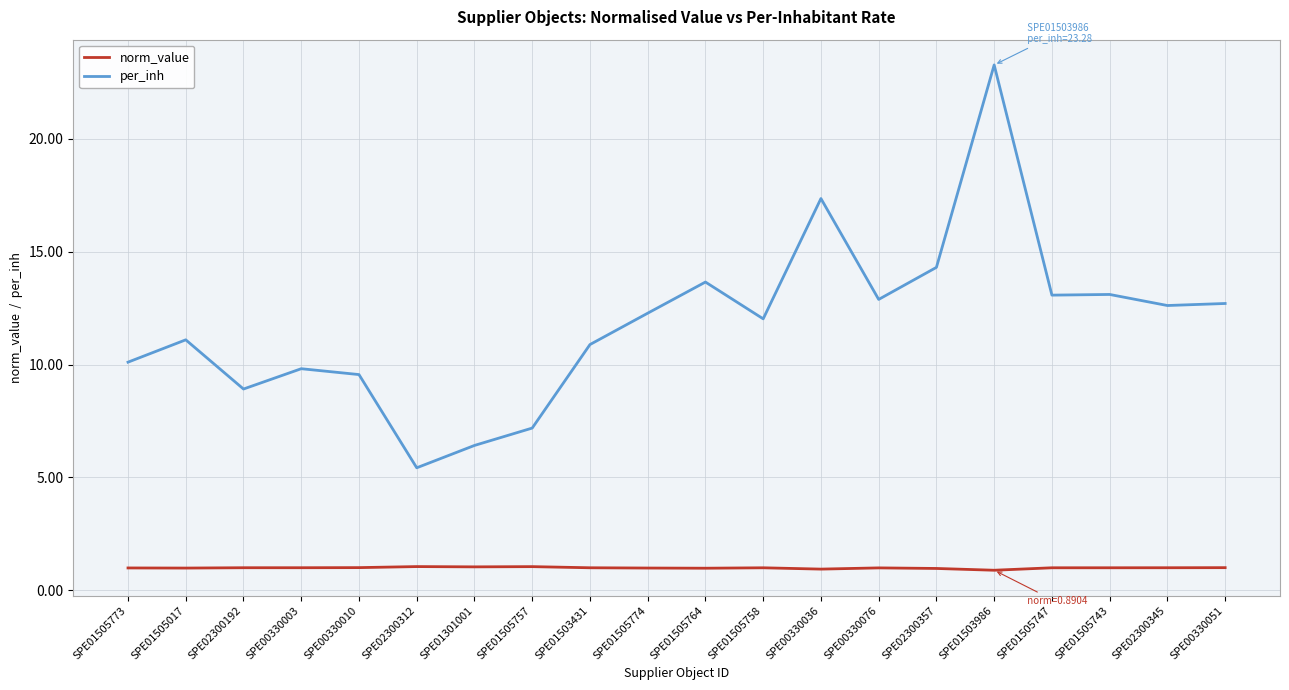

Rank the series at SPE01505757 from lowest to highest value.

norm_value, per_inh